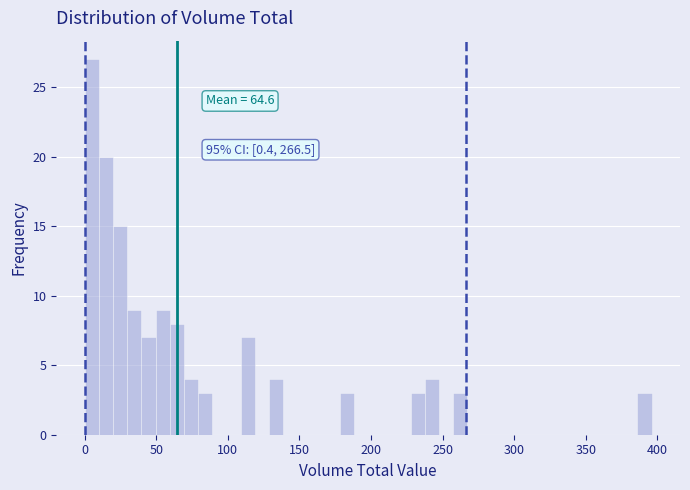

Around what value on the x-axis is the tallest bar? Give the approximate position of its centre, as read against the axis.

5